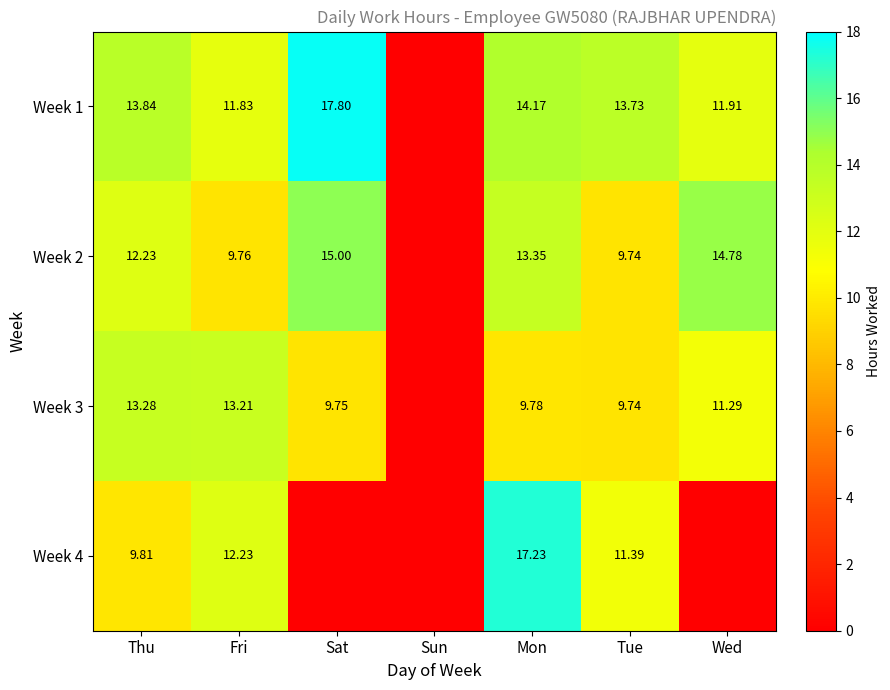

Is the value of Week 4 at Tue greater than the value of Week 3 at Sat?

Yes